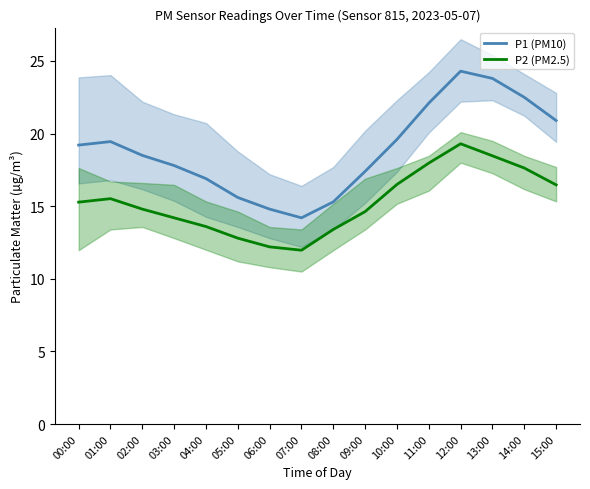

True or false: P2 (PM2.5) and P1 (PM10) intersect in this chart.

False